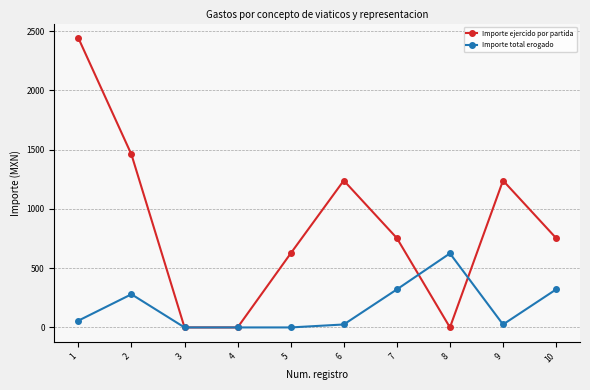

What is the highest value of the Importe total erogado series?

625.0